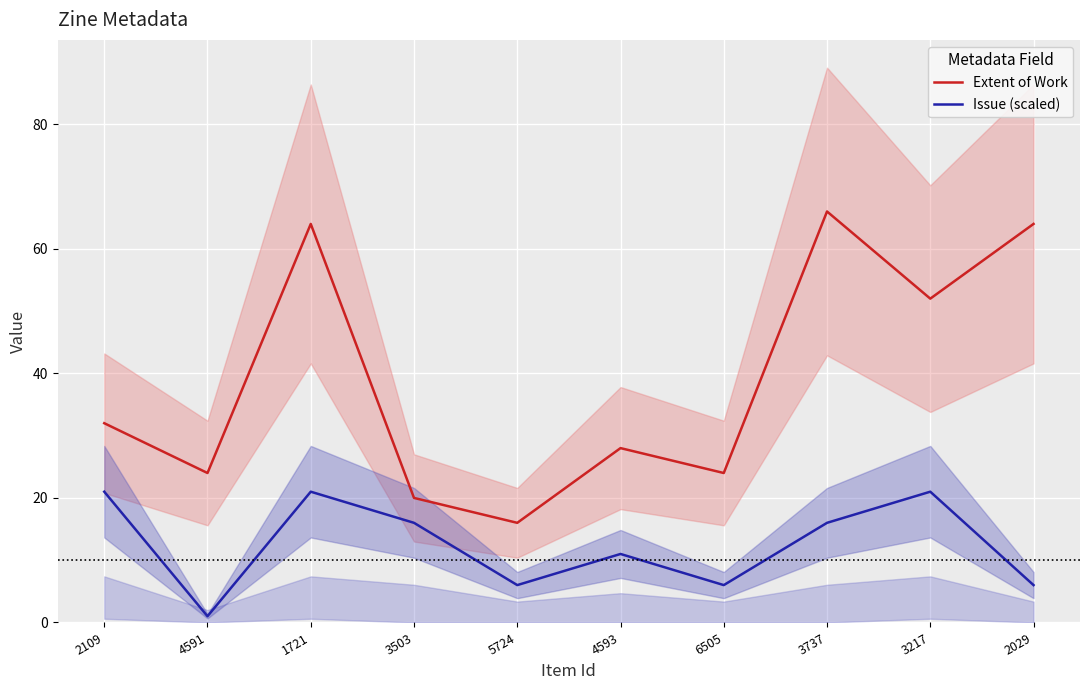

At 1721, list the series in order from largest to smallest.

Extent of Work, Issue (scaled)